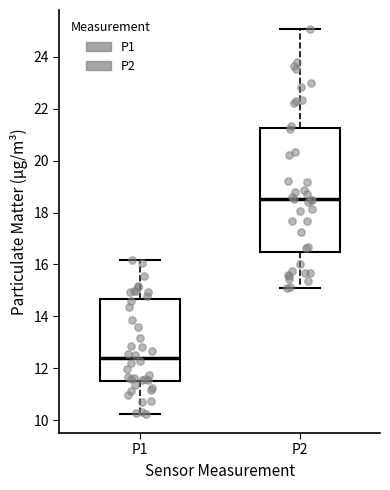

Which box's median line is the lowest?

P1